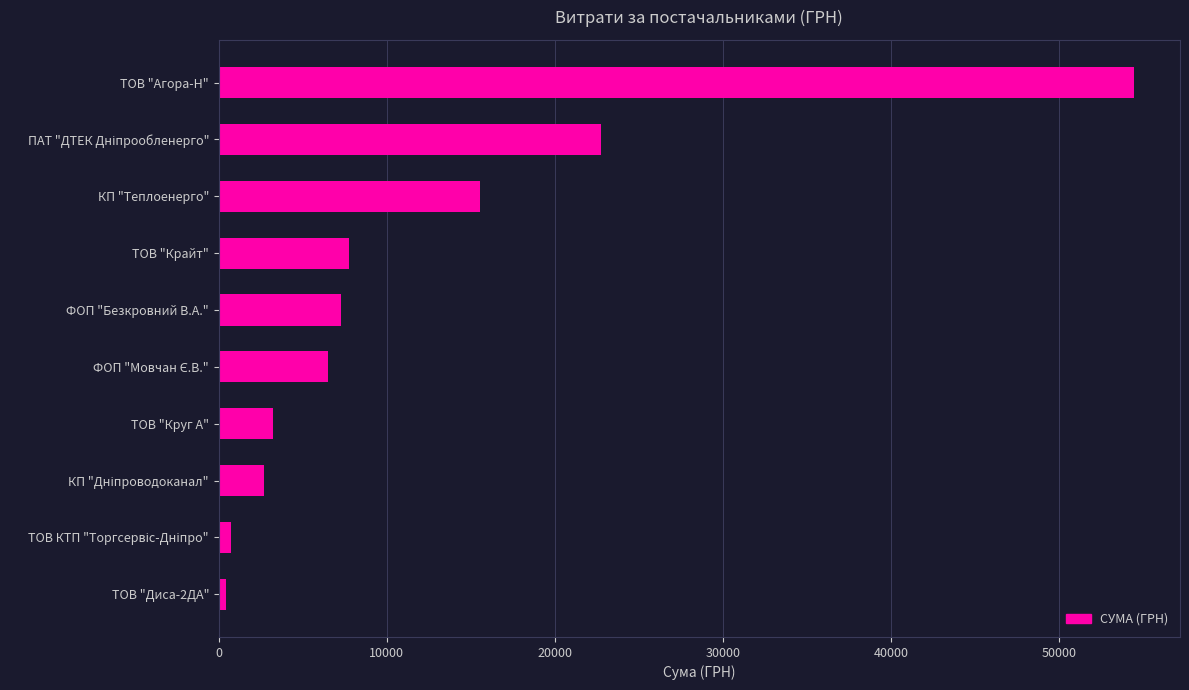

What is the smallest value displayed?

450.0